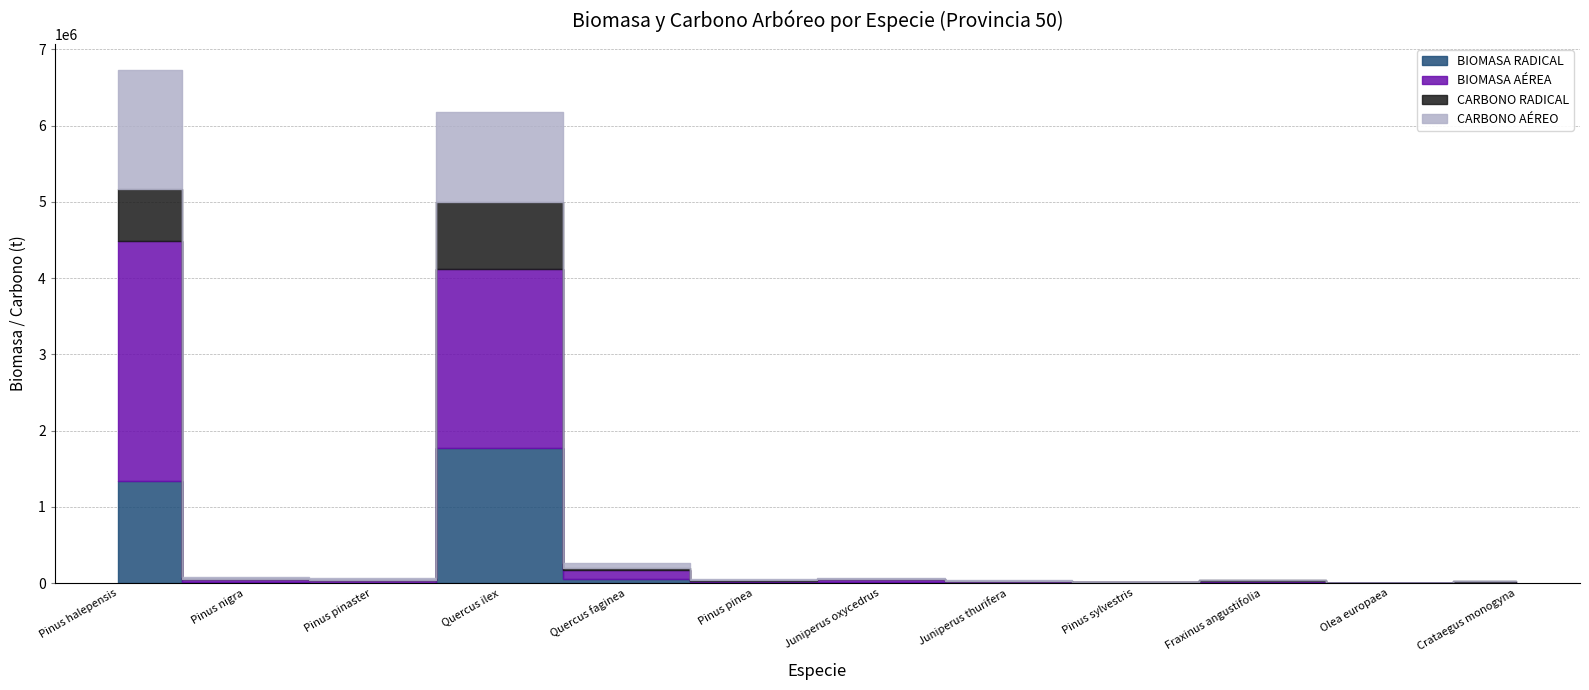

Does the chart display data point markers on the line(s)?

No